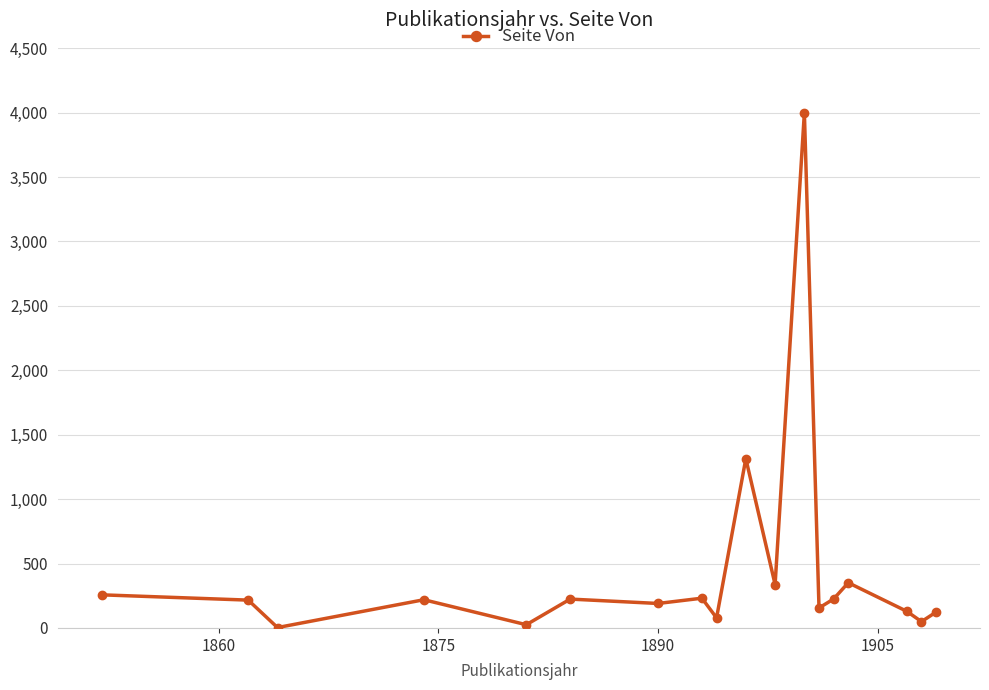

What is the difference between the second highest and second lowest values?

1289